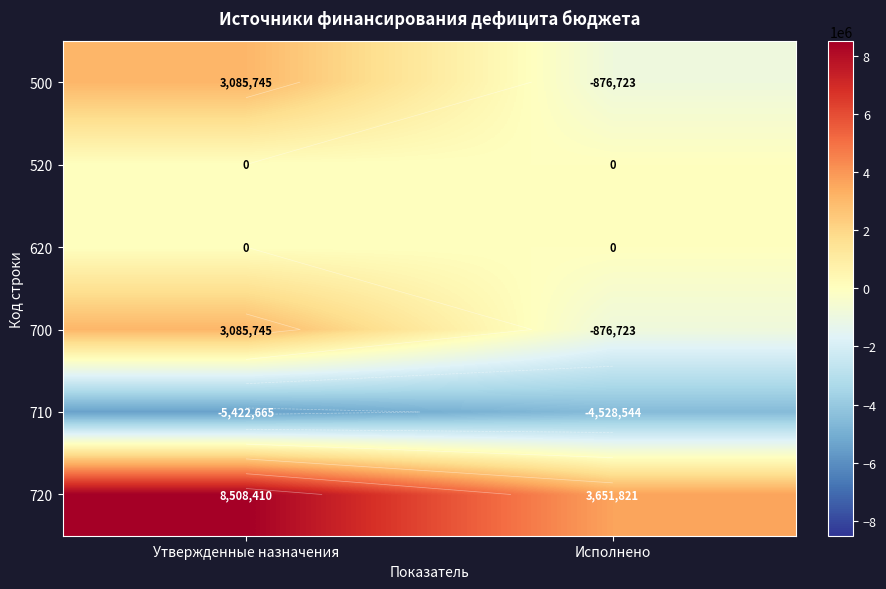

What is the difference between the 700 values at Исполнено and Утвержденные назначения?

3962468.6